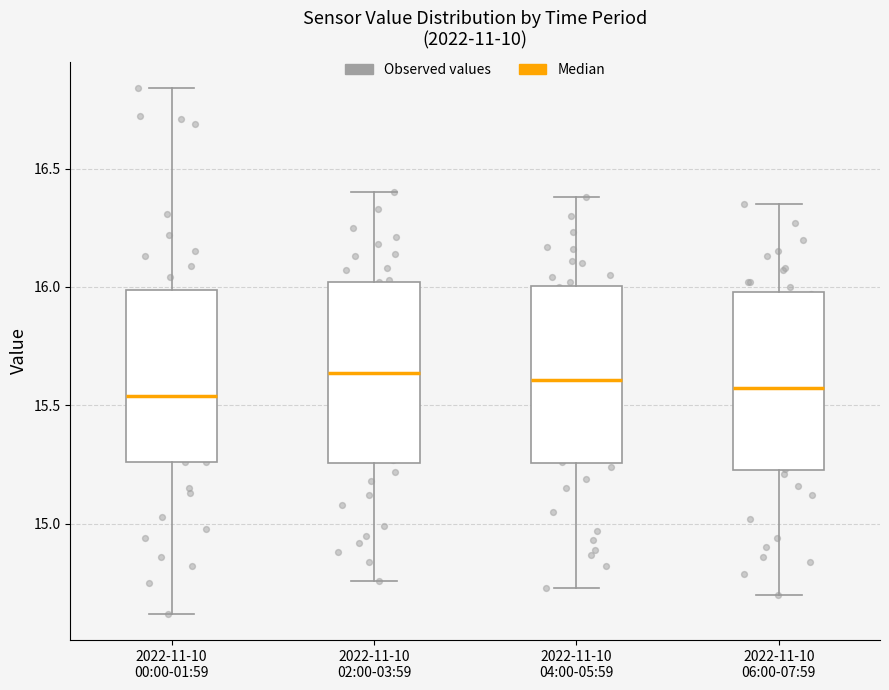

Reading left to right, read every box against the y-axis: the position of its median line, the range the box covers, and the ends of its whiskers. The values are not printed on the chart, so give them approximately, as read against the axis.

2022-11-10 00:00-01:59: median 15.55, box 15.25 to 16.00, whiskers 14.60 to 16.85
2022-11-10 02:00-03:59: median 15.65, box 15.25 to 16.00, whiskers 14.75 to 16.40
2022-11-10 04:00-05:59: median 15.60, box 15.25 to 16.00, whiskers 14.75 to 16.40
2022-11-10 06:00-07:59: median 15.60, box 15.25 to 16.00, whiskers 14.70 to 16.35